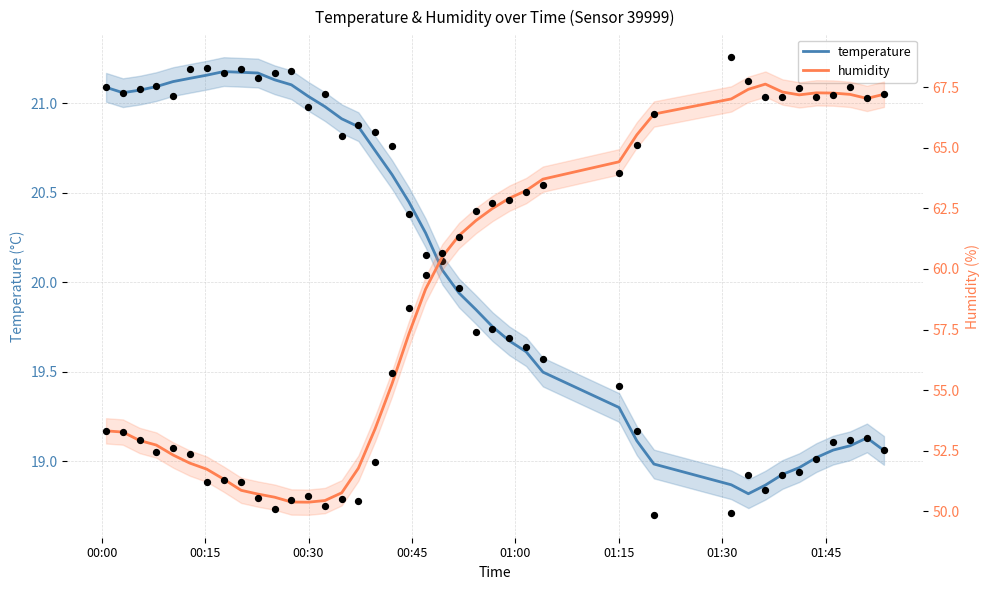

Which series has the largest total across all categories?

humidity